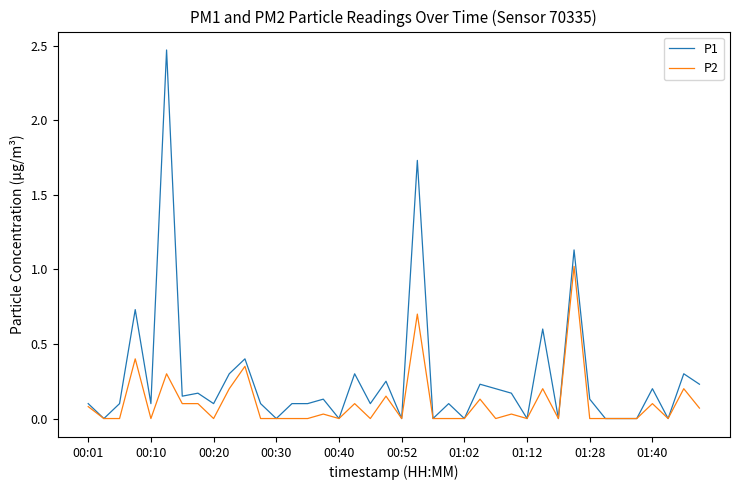

List the series in order of their peak value, lowest first.

P2, P1